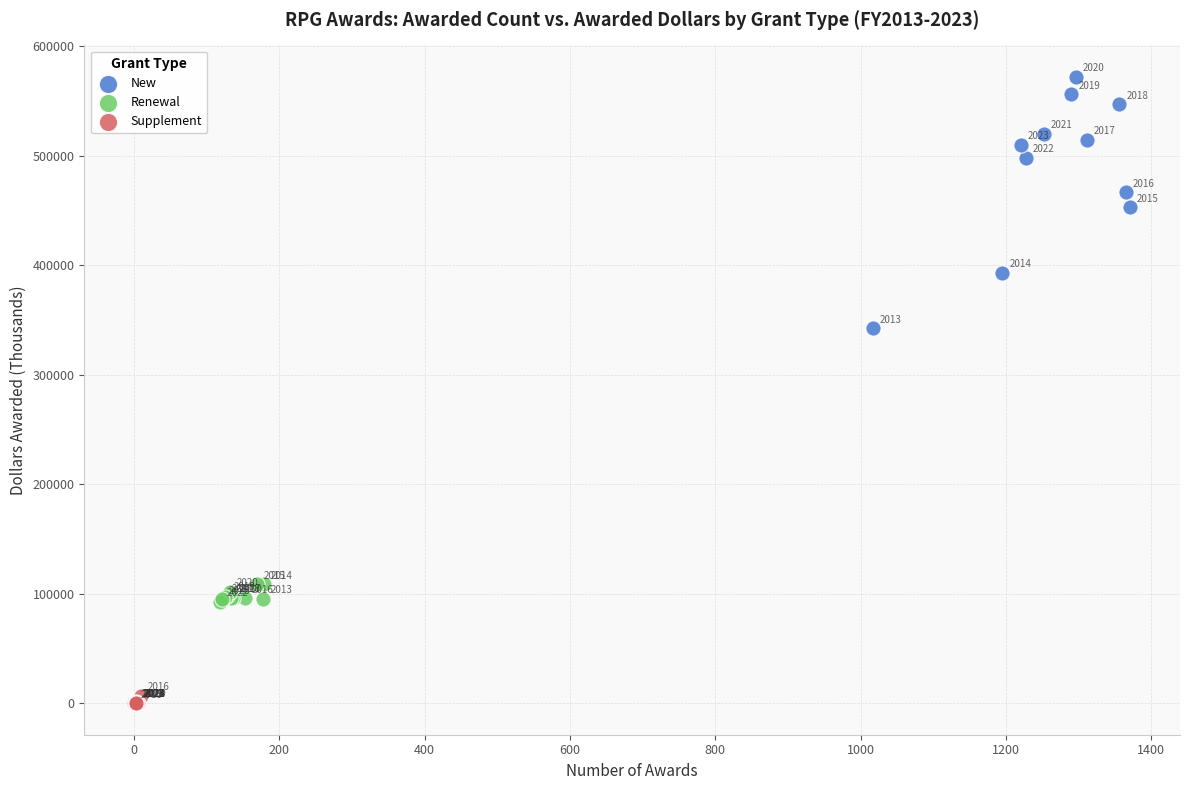

What are all the series names shown in the legend?

New, Renewal, Supplement